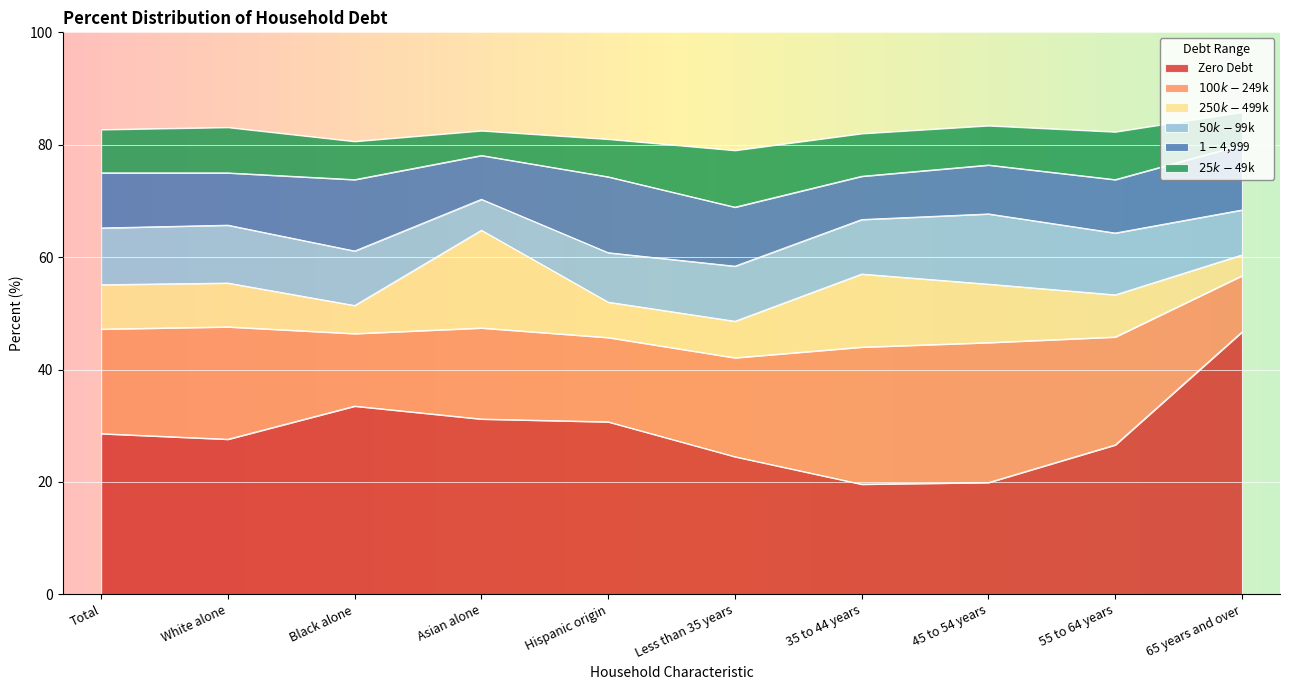

What is the difference between the Zero Debt values at 55 to 64 years and 35 to 44 years?

7.0